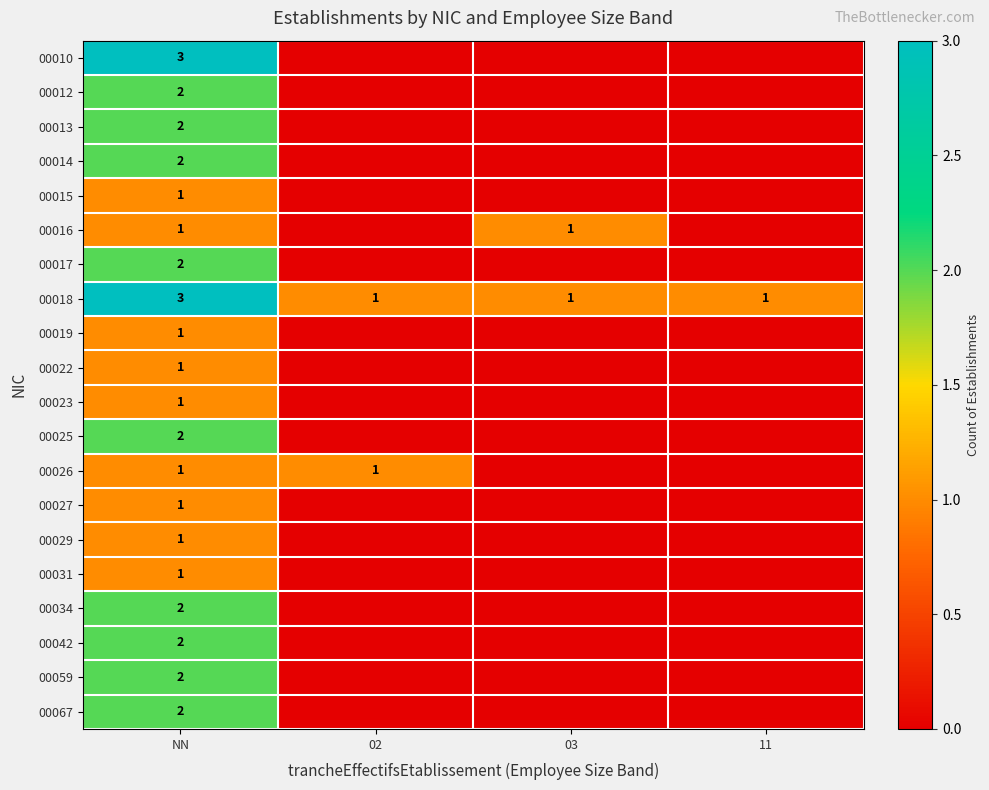

The 00026 series shows 1 at NN. True or false?

True